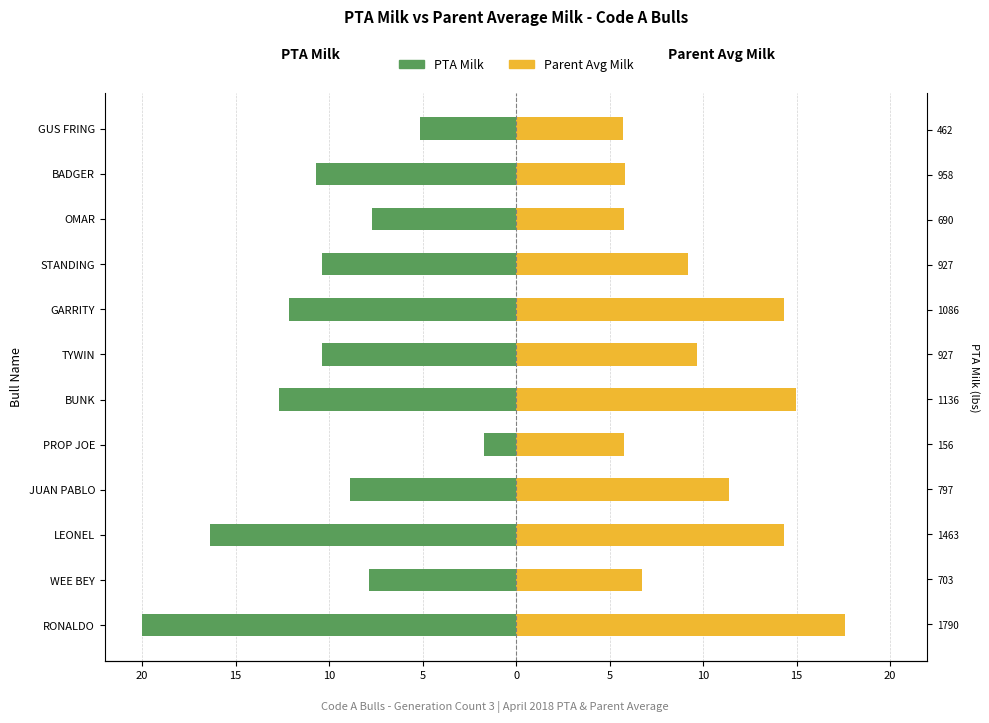

Rank the series at TYWIN from highest to lowest value.

Parent Avg Milk, PTA Milk